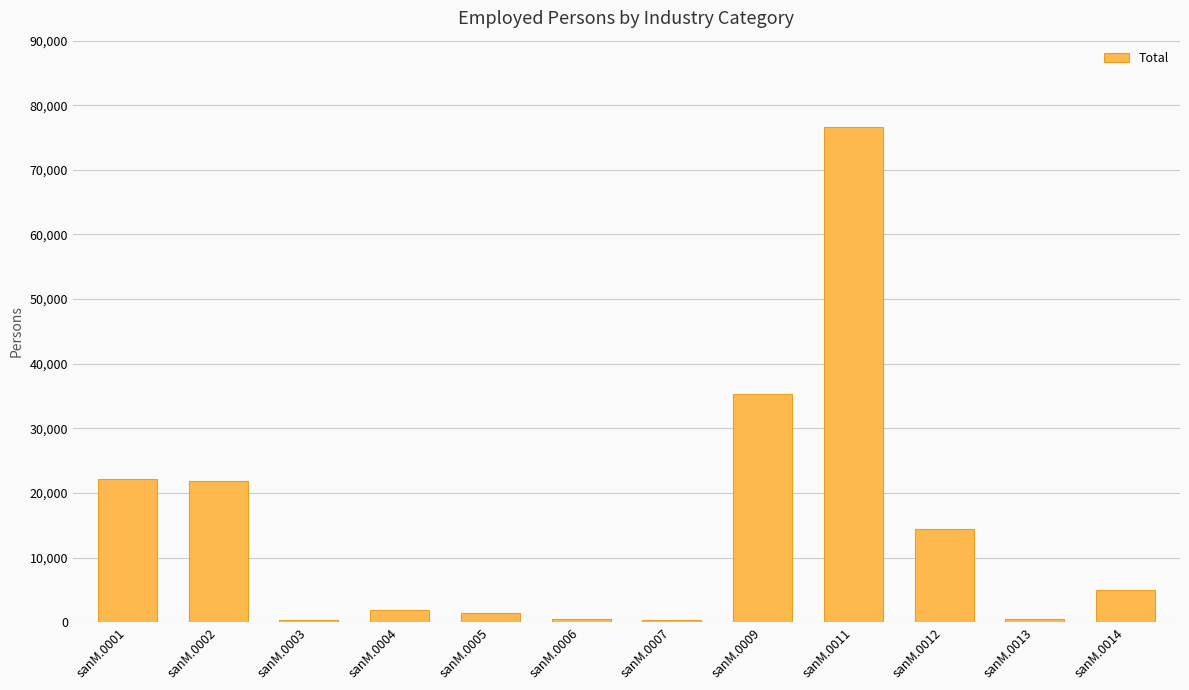

What is the maximum value shown in the chart?

76580